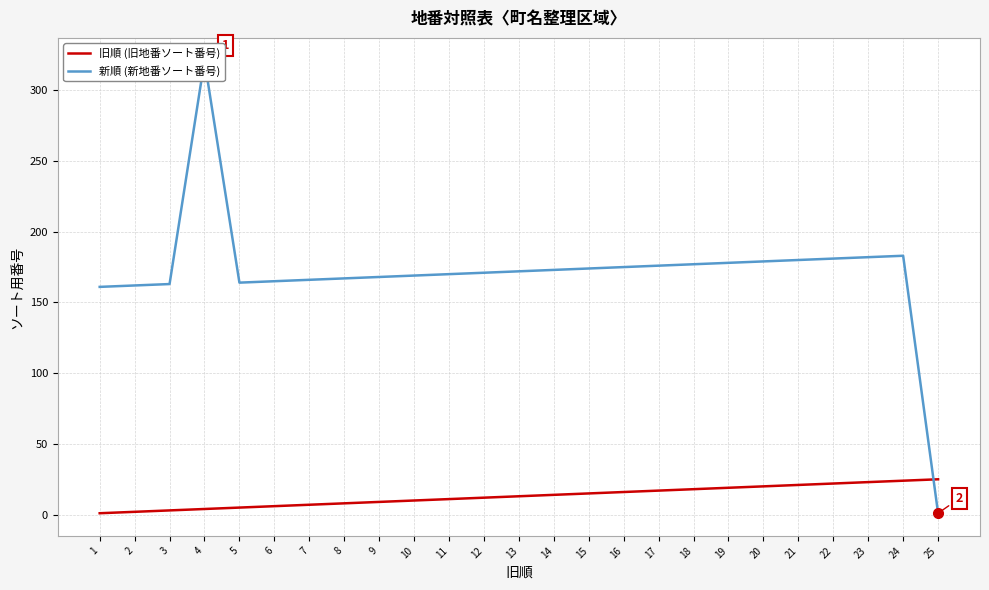

The 旧順 series shows 2 at 8. True or false?

False